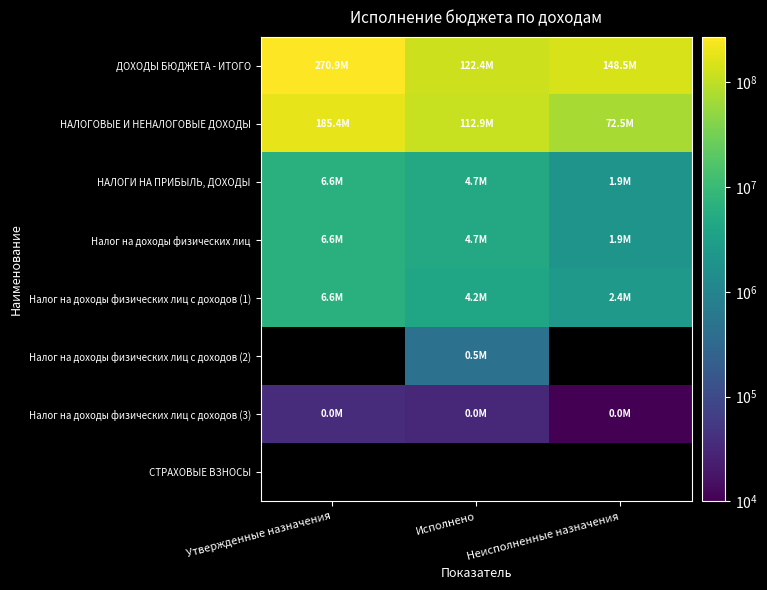

True or false: ДОХОДЫ БЮДЖЕТА - ИТОГО has a value of 122411435.0 at Исполнено.

True